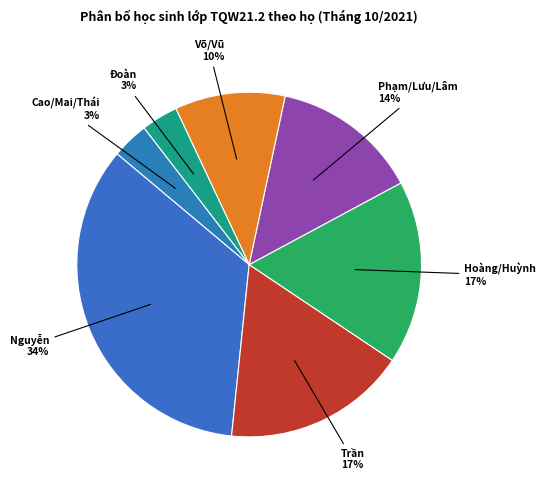

Count the number of slices in the pie.

7